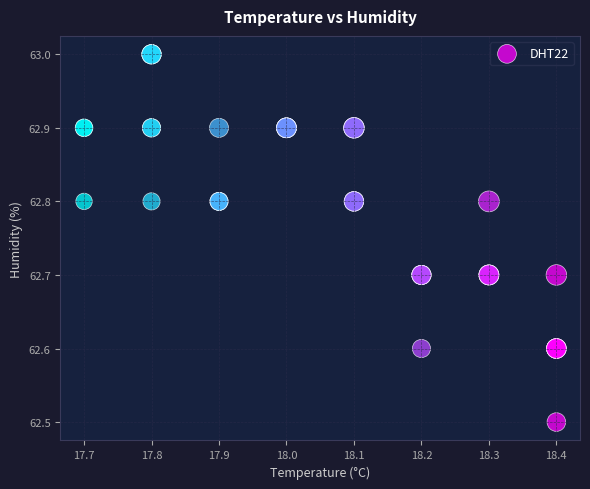

What Y value in the scatter plot is closest to 62?

62.5